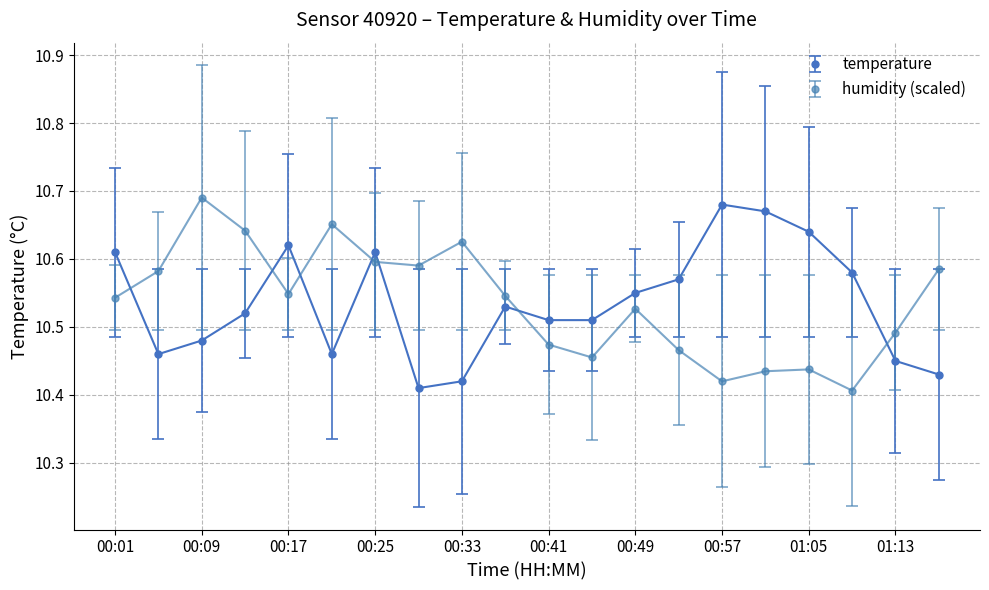

After their last crossing, which series has the higher values: temperature or humidity (scaled)?

humidity (scaled)